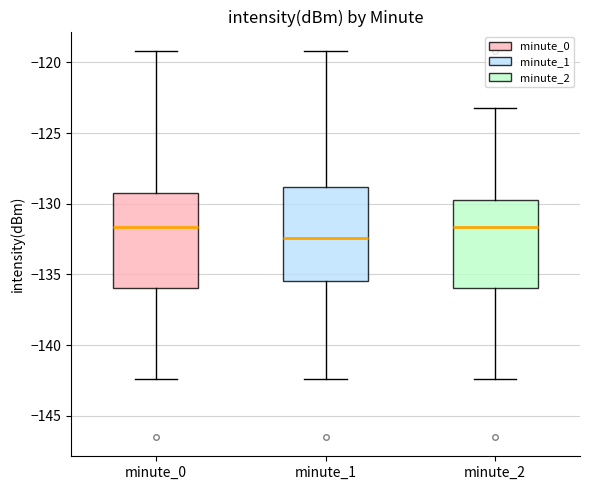

Reading left to right, read every box against the y-axis: the position of its median line, the range the box covers, and the ends of its whiskers. The values are not printed on the chart, so give them approximately, as read against the axis.

minute_0: median -131.5, box -136.0 to -129.0, whiskers -142.5 to -119.0
minute_1: median -132.5, box -135.5 to -129.0, whiskers -142.5 to -119.0
minute_2: median -131.5, box -136.0 to -129.5, whiskers -142.5 to -123.0